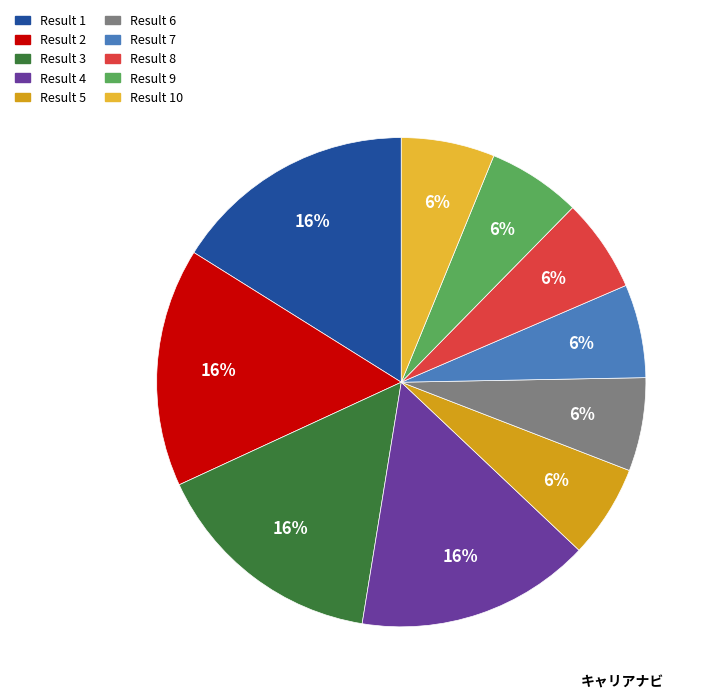

To the nearest percent, what is the difference between the largest and smallest slice percentages?

10%